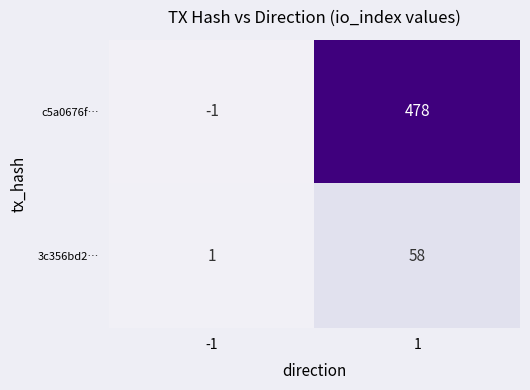

The c5a0676f… series shows 670 at 1. True or false?

False